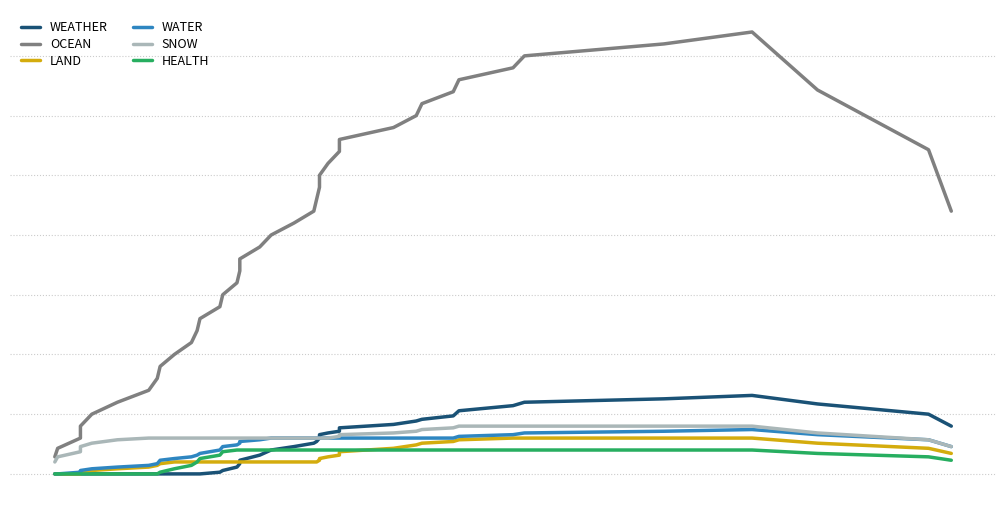

True or false: SNOW and LAND cross at least once.

False